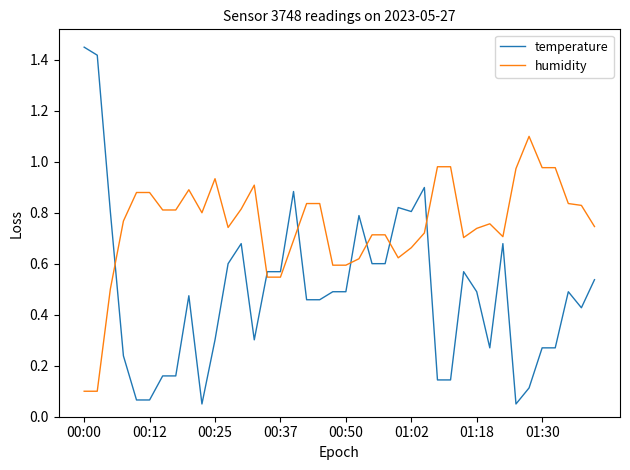

At how many categories does at least one series exceed 1?

3